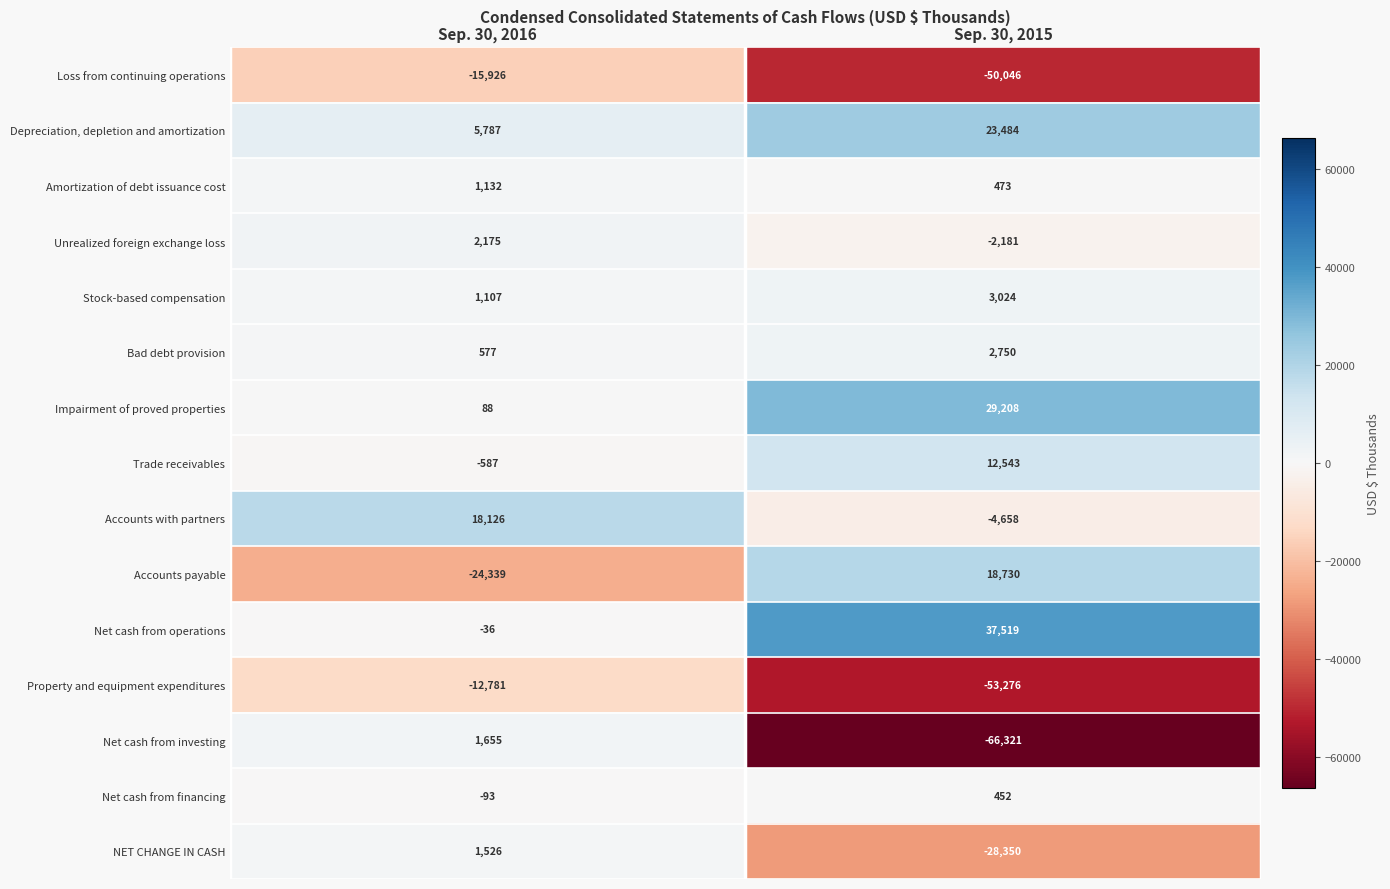

Reading left to right, transcribe all the data shown in this chart.

Loss from continuing operations: -15926	-50046
Depreciation, depletion and amortization: 5787	23484
Amortization of debt issuance cost: 1132	473
Unrealized foreign exchange loss: 2175	-2181
Stock-based compensation: 1107	3024
Bad debt provision: 577	2750
Impairment of proved properties: 88	29208
Trade receivables: -587	12543
Accounts with partners: 18126	-4658
Accounts payable: -24339	18730
Net cash from operations: -36	37519
Property and equipment expenditures: -12781	-53276
Net cash from investing: 1655	-66321
Net cash from financing: -93	452
NET CHANGE IN CASH: 1526	-28350